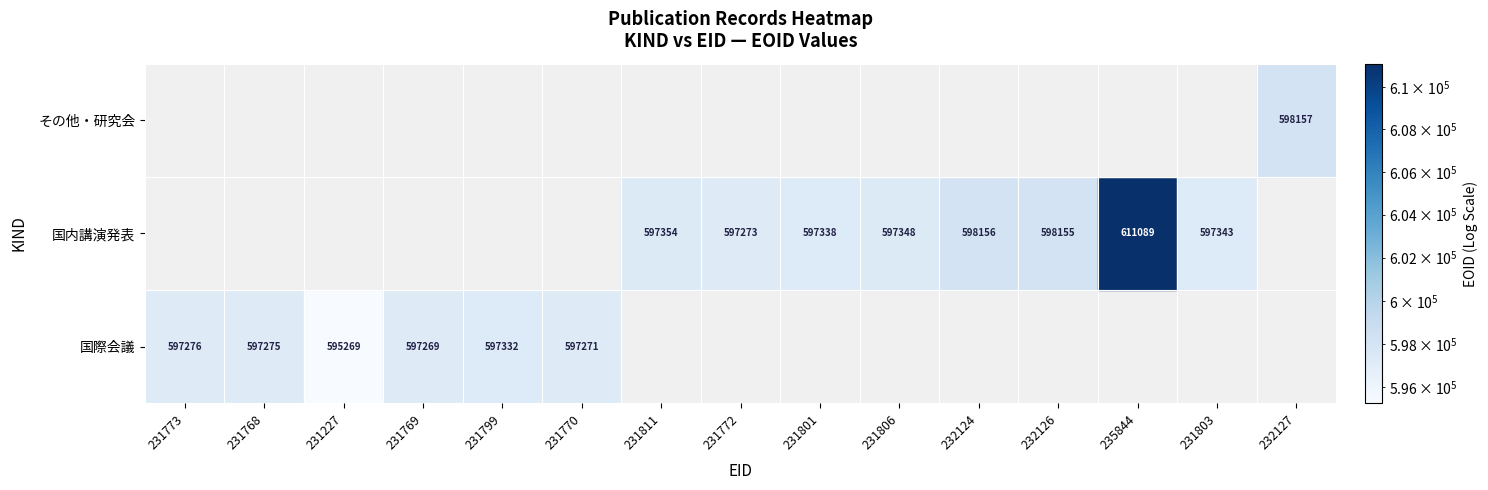

At how many categories does at least one series exceed 422918?

15